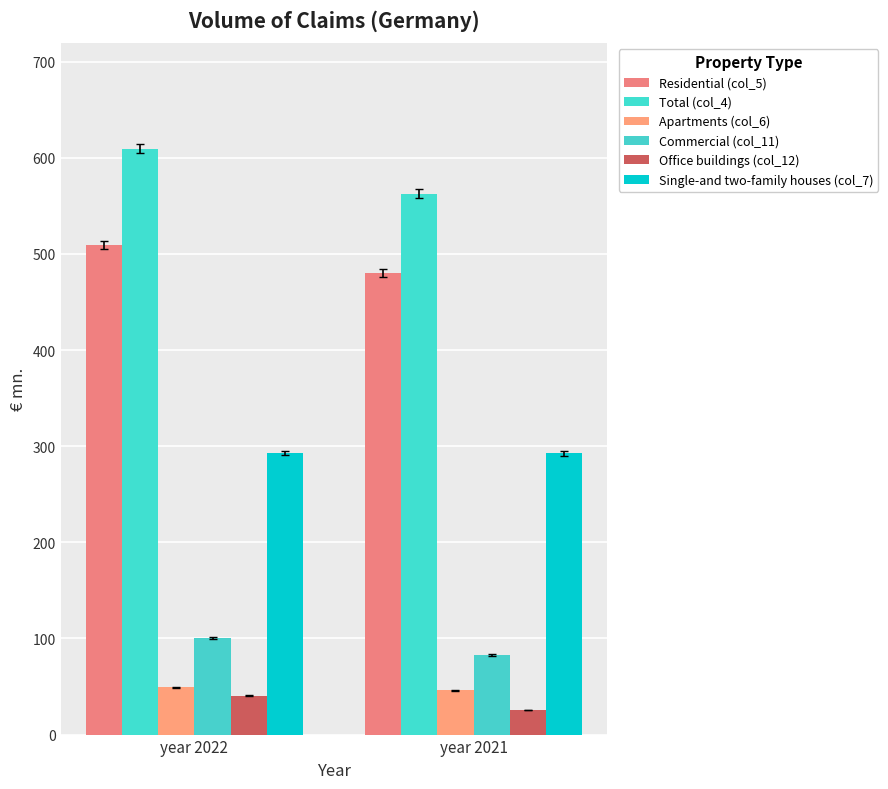

True or false: Residential (col_5) has a value of 480.0 at year 2021.

True